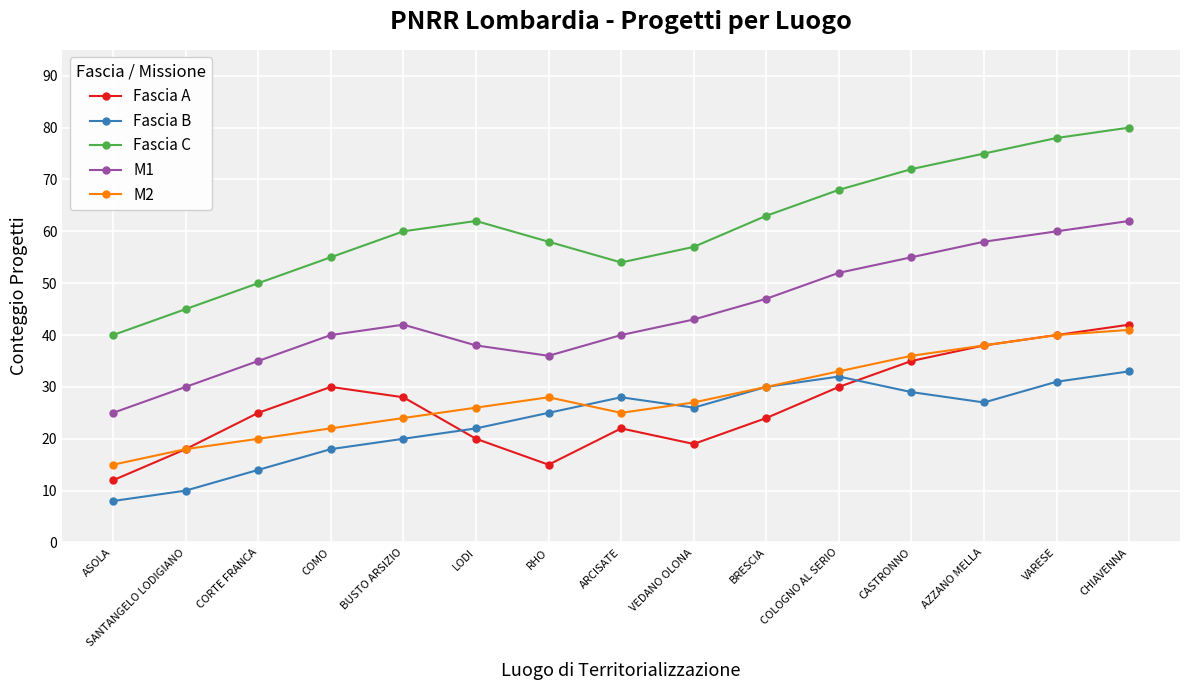

Reading left to right, what are all the values shown in this chart?

Fascia A: ASOLA=12	SANTANGELO LODIGIANO=18	CORTE FRANCA=25	COMO=30	BUSTO ARSIZIO=28	LODI=20	RHO=15	ARCISATE=22	VEDANO OLONA=19	BRESCIA=24	COLOGNO AL SERIO=30	CASTRONNO=35	AZZANO MELLA=38	VARESE=40	CHIAVENNA=42
Fascia B: ASOLA=8	SANTANGELO LODIGIANO=10	CORTE FRANCA=14	COMO=18	BUSTO ARSIZIO=20	LODI=22	RHO=25	ARCISATE=28	VEDANO OLONA=26	BRESCIA=30	COLOGNO AL SERIO=32	CASTRONNO=29	AZZANO MELLA=27	VARESE=31	CHIAVENNA=33
Fascia C: ASOLA=40	SANTANGELO LODIGIANO=45	CORTE FRANCA=50	COMO=55	BUSTO ARSIZIO=60	LODI=62	RHO=58	ARCISATE=54	VEDANO OLONA=57	BRESCIA=63	COLOGNO AL SERIO=68	CASTRONNO=72	AZZANO MELLA=75	VARESE=78	CHIAVENNA=80
M1: ASOLA=25	SANTANGELO LODIGIANO=30	CORTE FRANCA=35	COMO=40	BUSTO ARSIZIO=42	LODI=38	RHO=36	ARCISATE=40	VEDANO OLONA=43	BRESCIA=47	COLOGNO AL SERIO=52	CASTRONNO=55	AZZANO MELLA=58	VARESE=60	CHIAVENNA=62
M2: ASOLA=15	SANTANGELO LODIGIANO=18	CORTE FRANCA=20	COMO=22	BUSTO ARSIZIO=24	LODI=26	RHO=28	ARCISATE=25	VEDANO OLONA=27	BRESCIA=30	COLOGNO AL SERIO=33	CASTRONNO=36	AZZANO MELLA=38	VARESE=40	CHIAVENNA=41